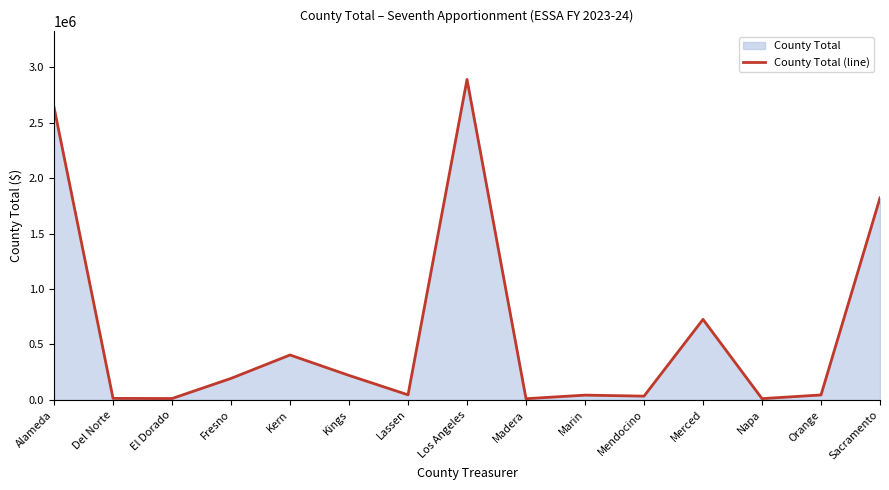

At which label is the value closest to 1451253?

Sacramento